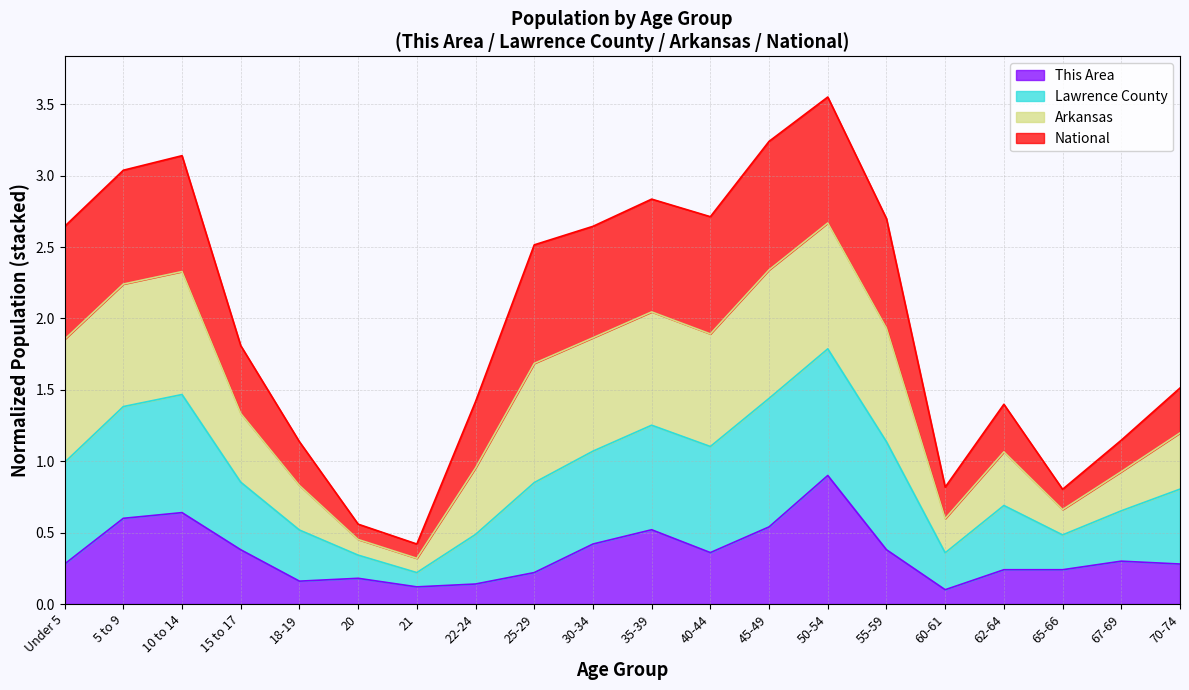

Does the chart display data point markers on the line(s)?

No